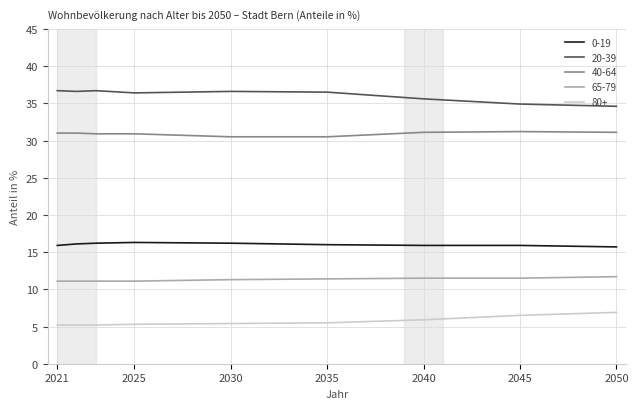

Count the number of data series in this chart.

5